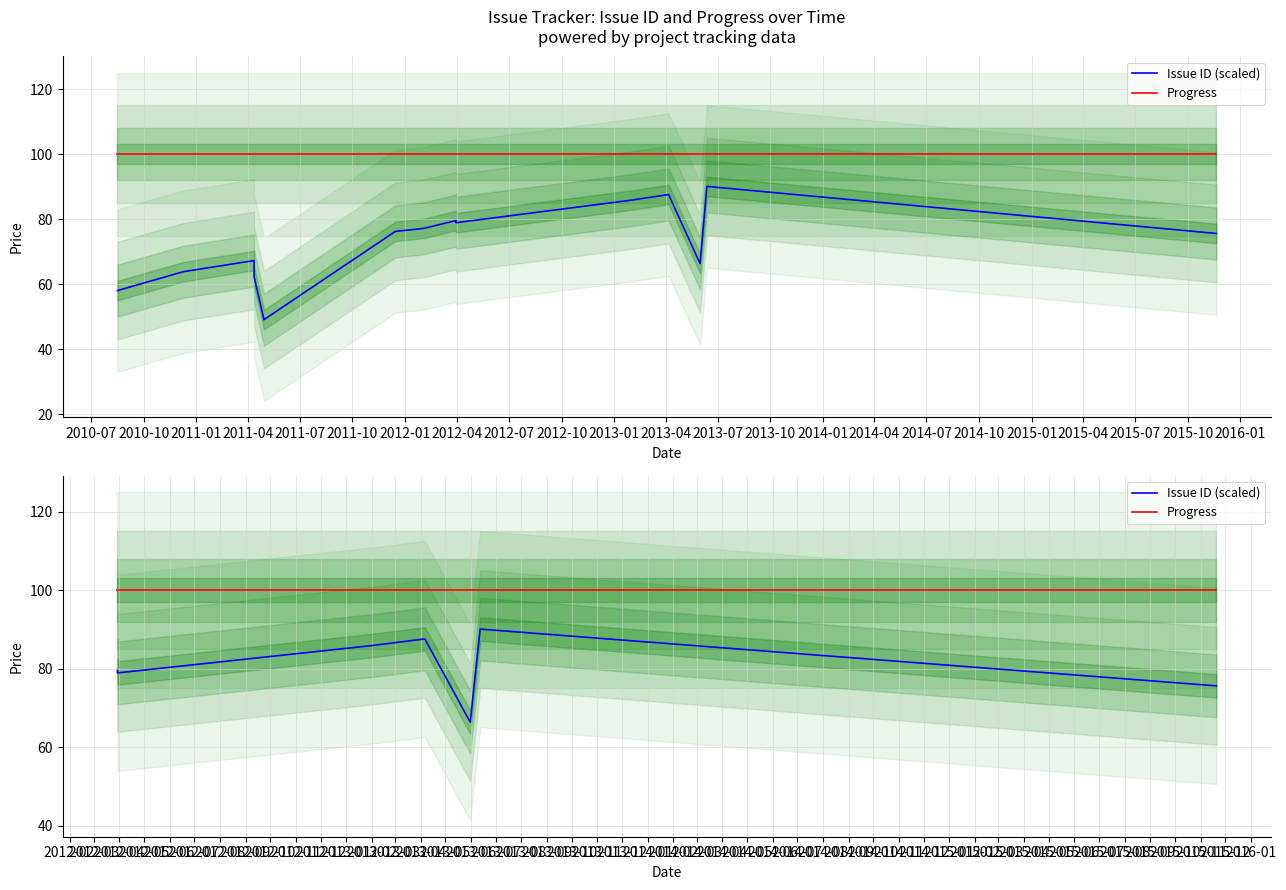

True or false: Issue ID (scaled) and Progress intersect in this chart.

False